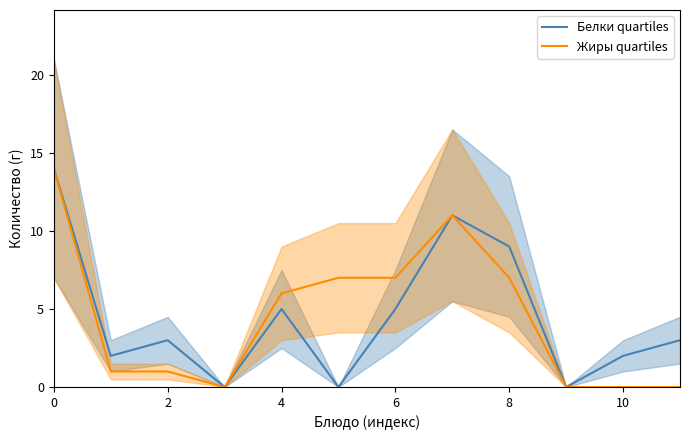

What is the label of the 11th point from the left?

10